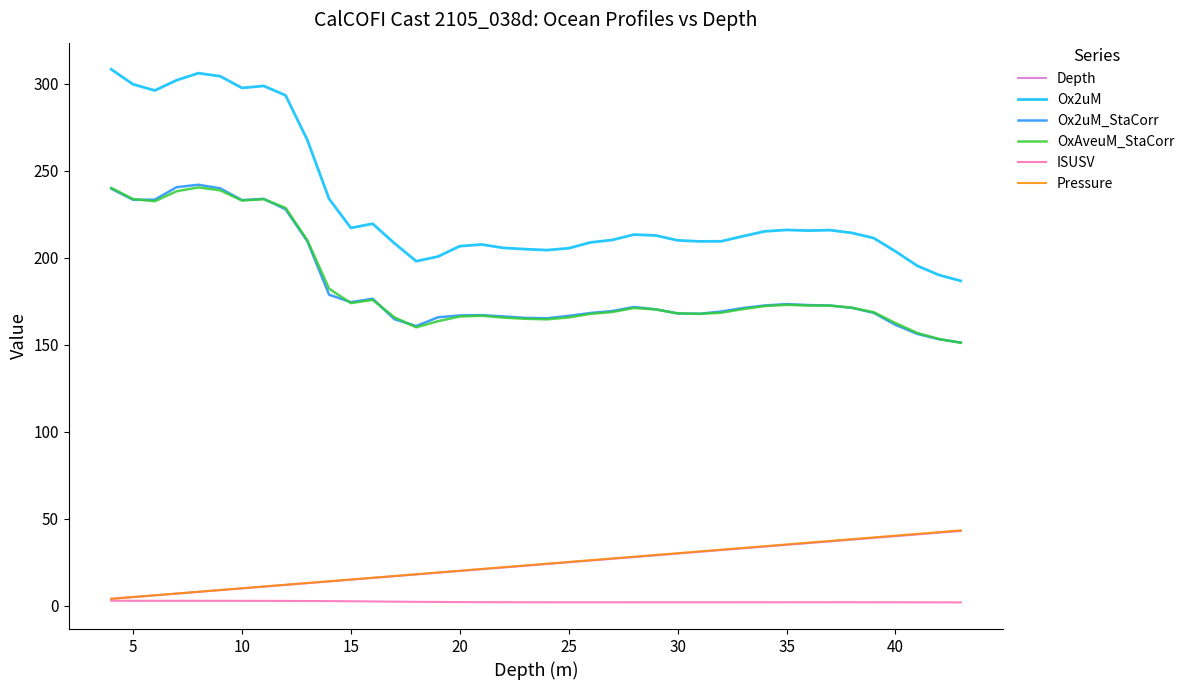

What is the minimum value shown in the chart?

2.0